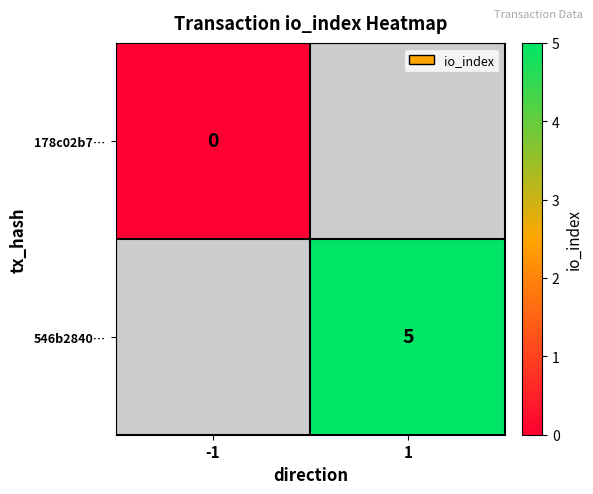

Count the number of categories in the chart.

2